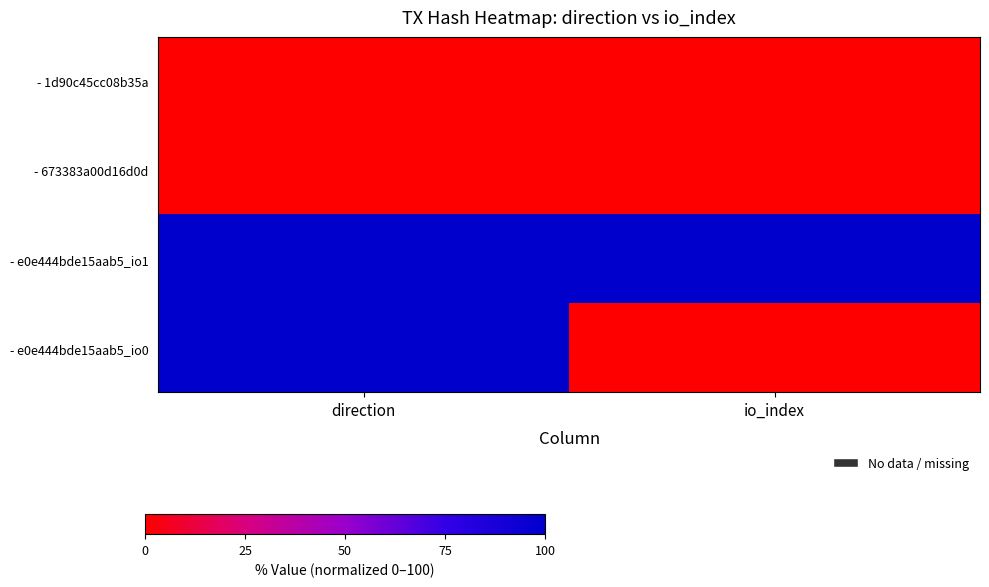

Reading right to left, extract all data points from this chart.

- 1d90c45cc08b35a: io_index=0	direction=0
- 673383a00d16d0d: io_index=0	direction=0
- e0e444bde15aab5_io1: io_index=100	direction=100
- e0e444bde15aab5_io0: io_index=0	direction=100